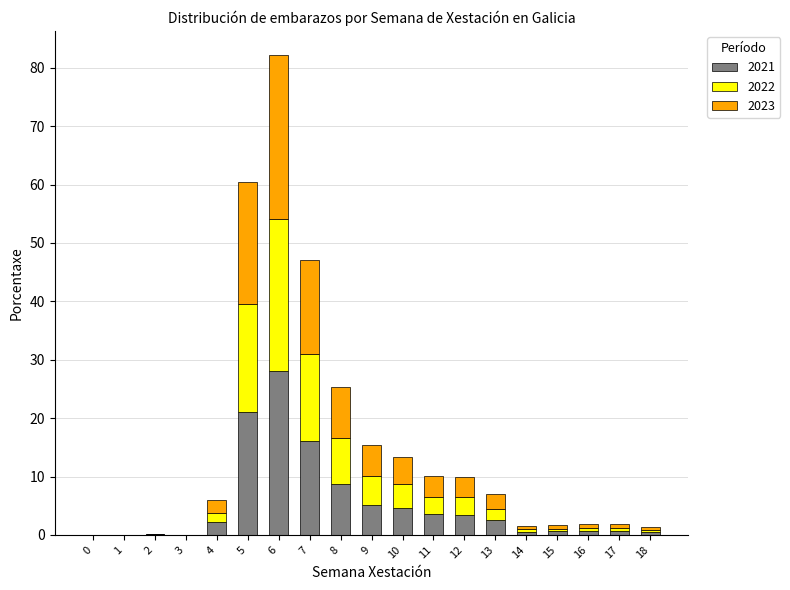

What is the sum of the 2022 values at 5 and 2?

18.5